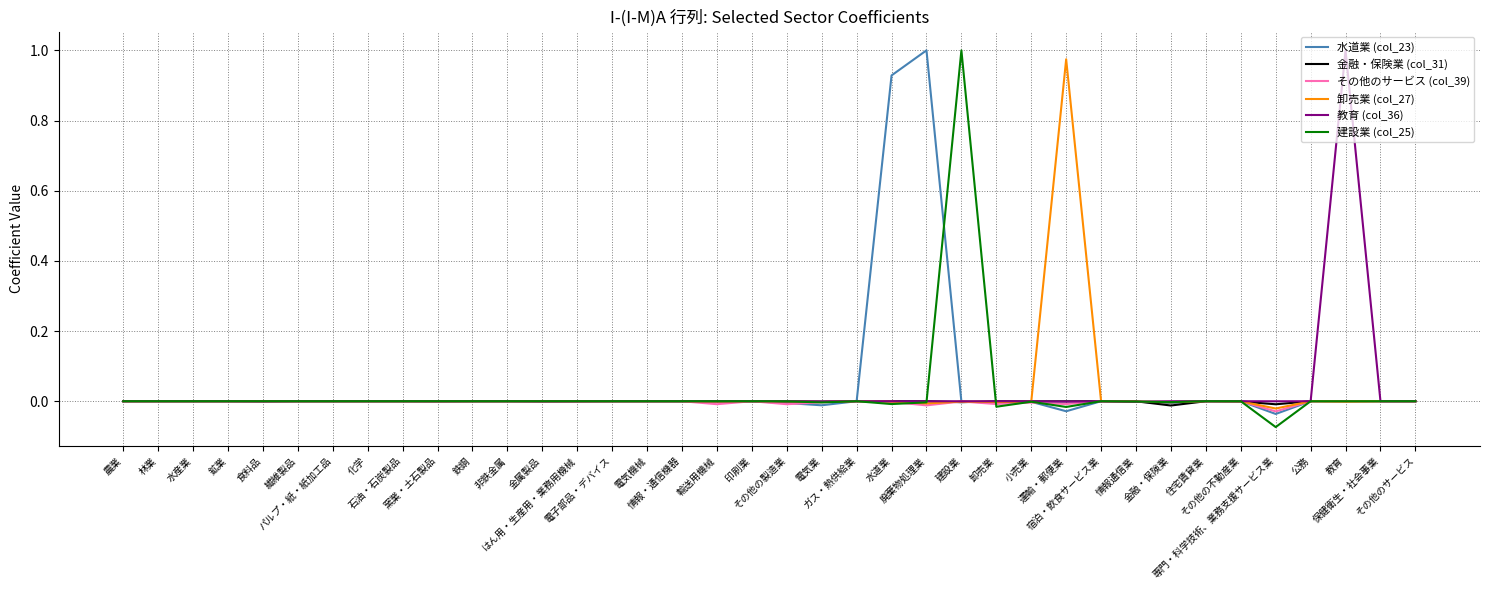

Count the number of data series in this chart.

6